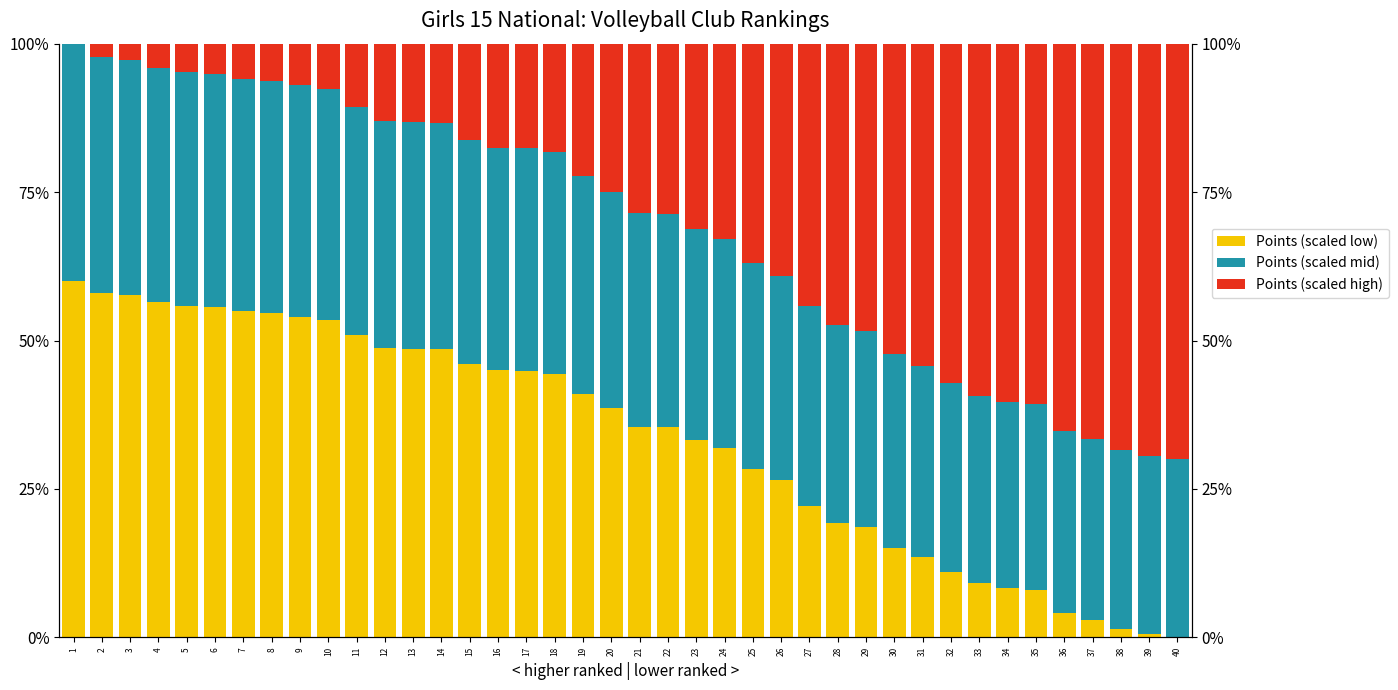

The Points (scaled low) series shows 19.3 at 28. True or false?

True